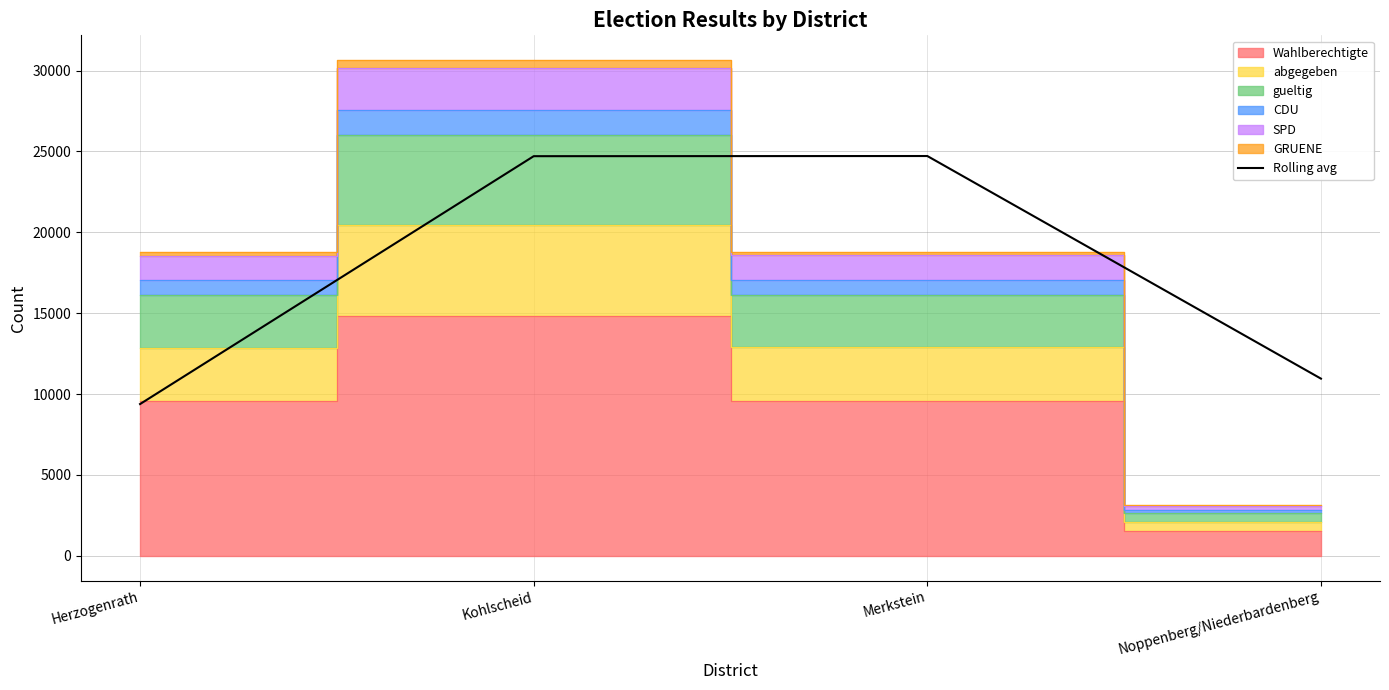

How many points are higher than both their immediate neighbors (excluding endpoints)?

1